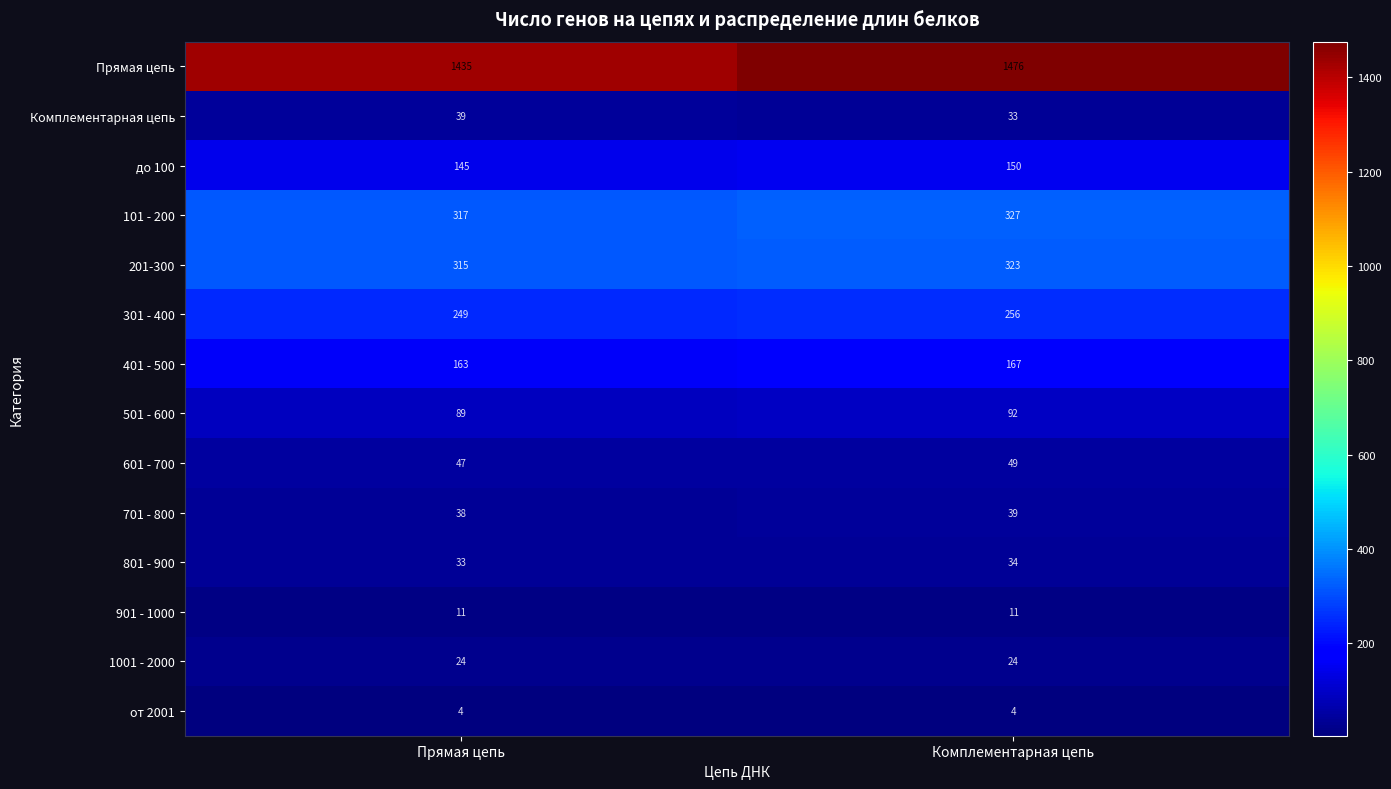

What is the sum of all Комплементарная цепь values?

72